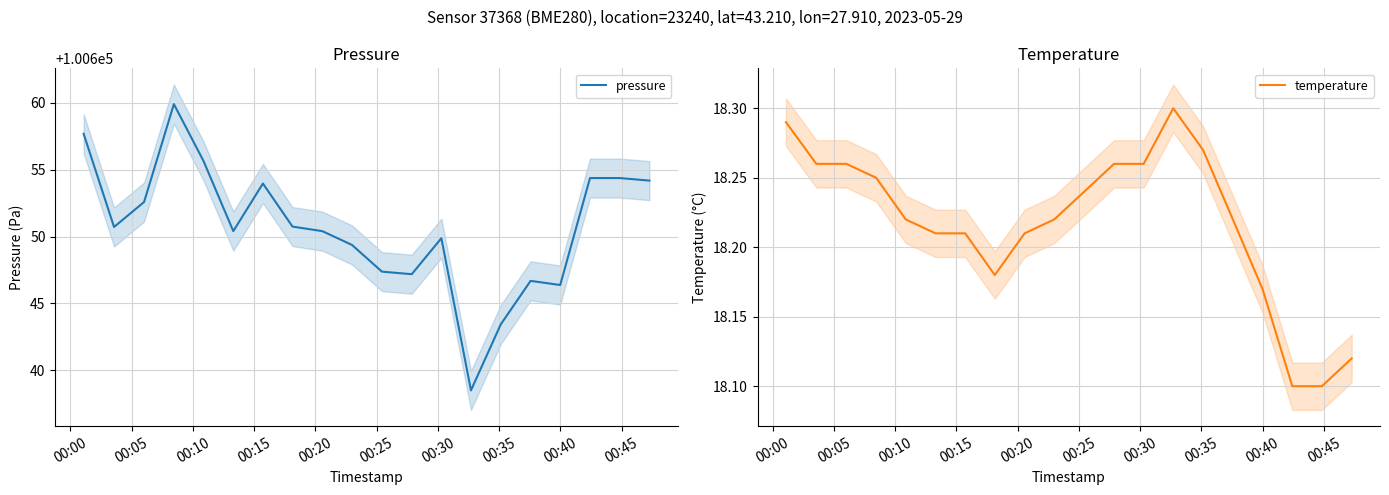

What is the highest value of the pressure series?

100659.9